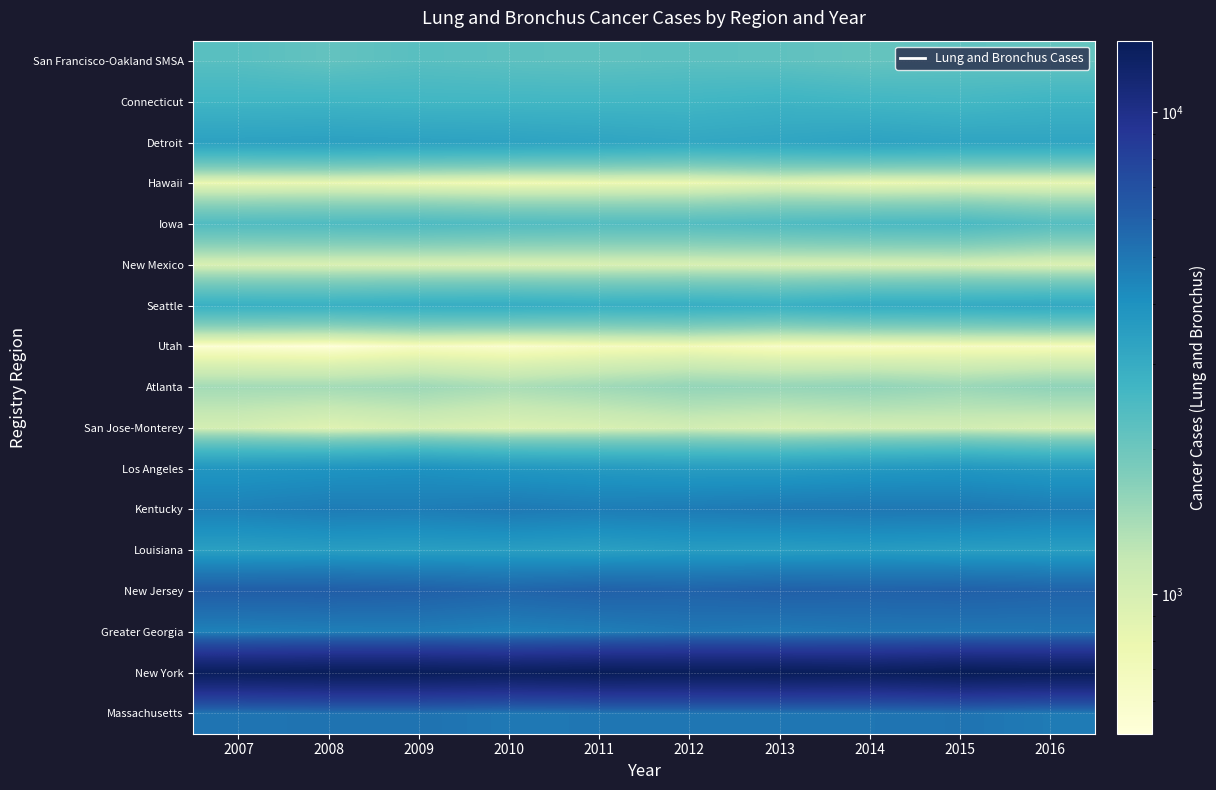

Between 2007 and 2010, which is larger?

2007